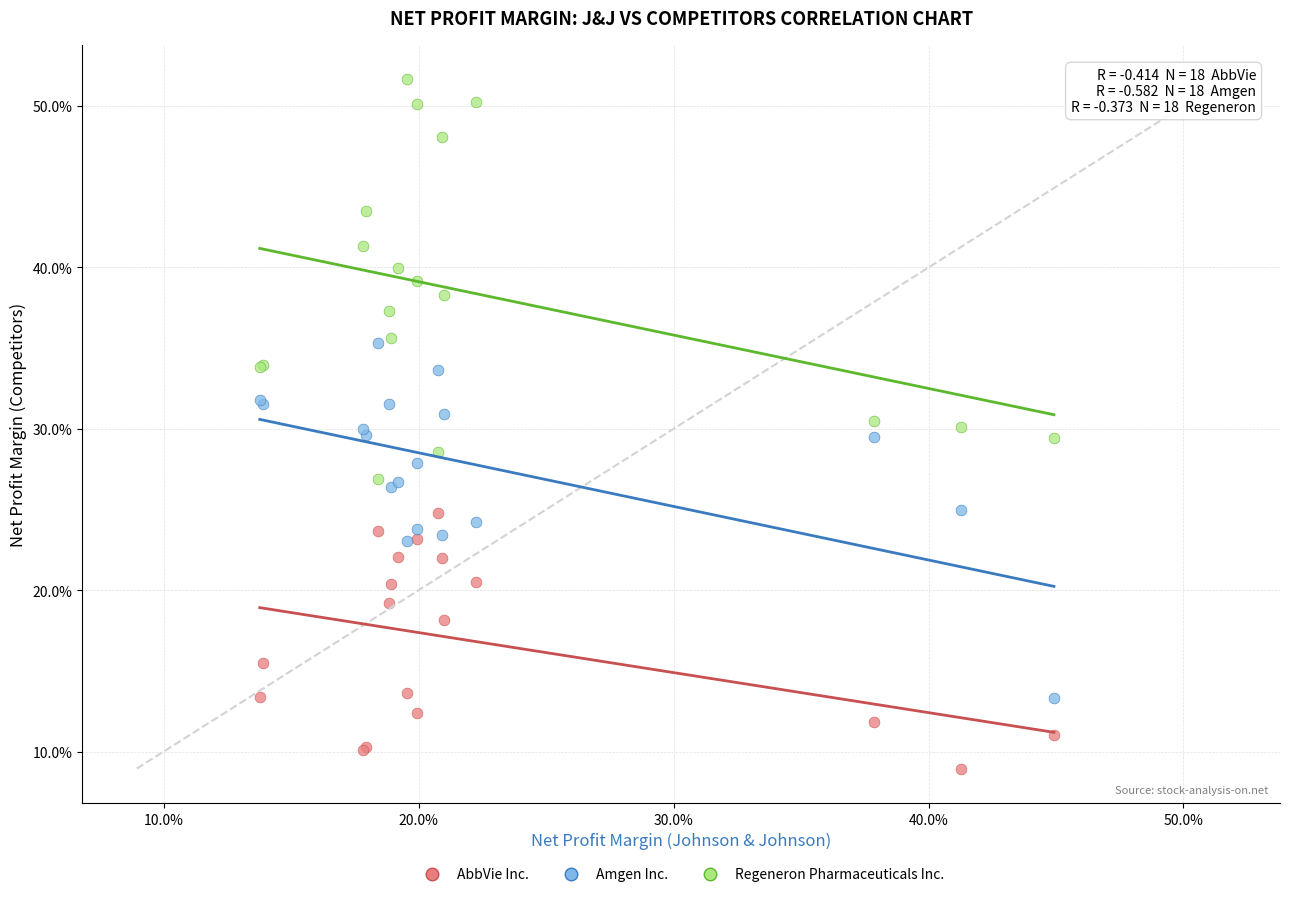

Which series reaches the maximum Y coordinate?

Regeneron Pharmaceuticals Inc.